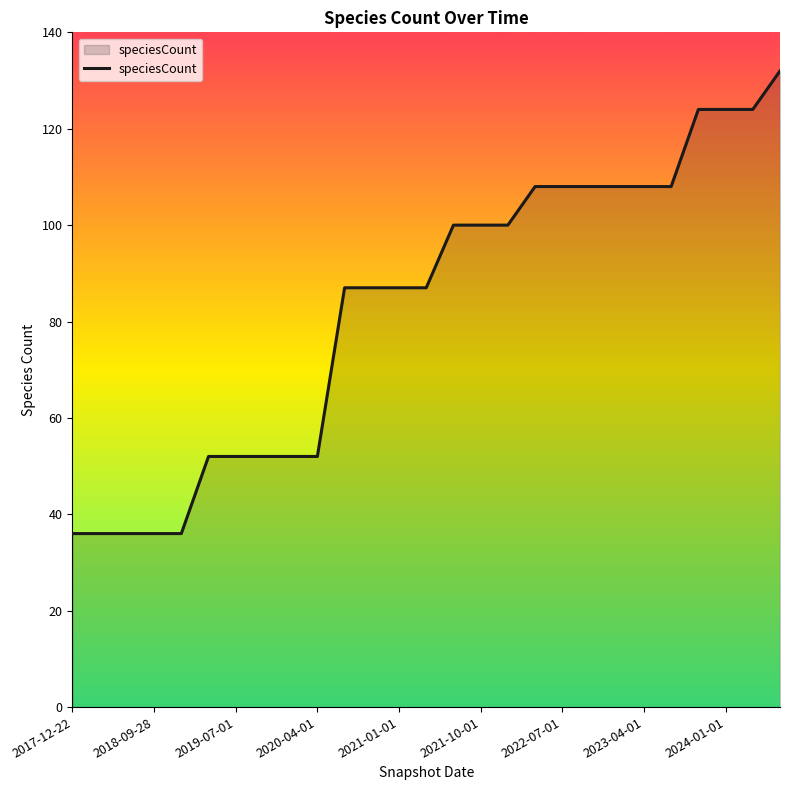

What is the difference between the maximum and minimum values?

96